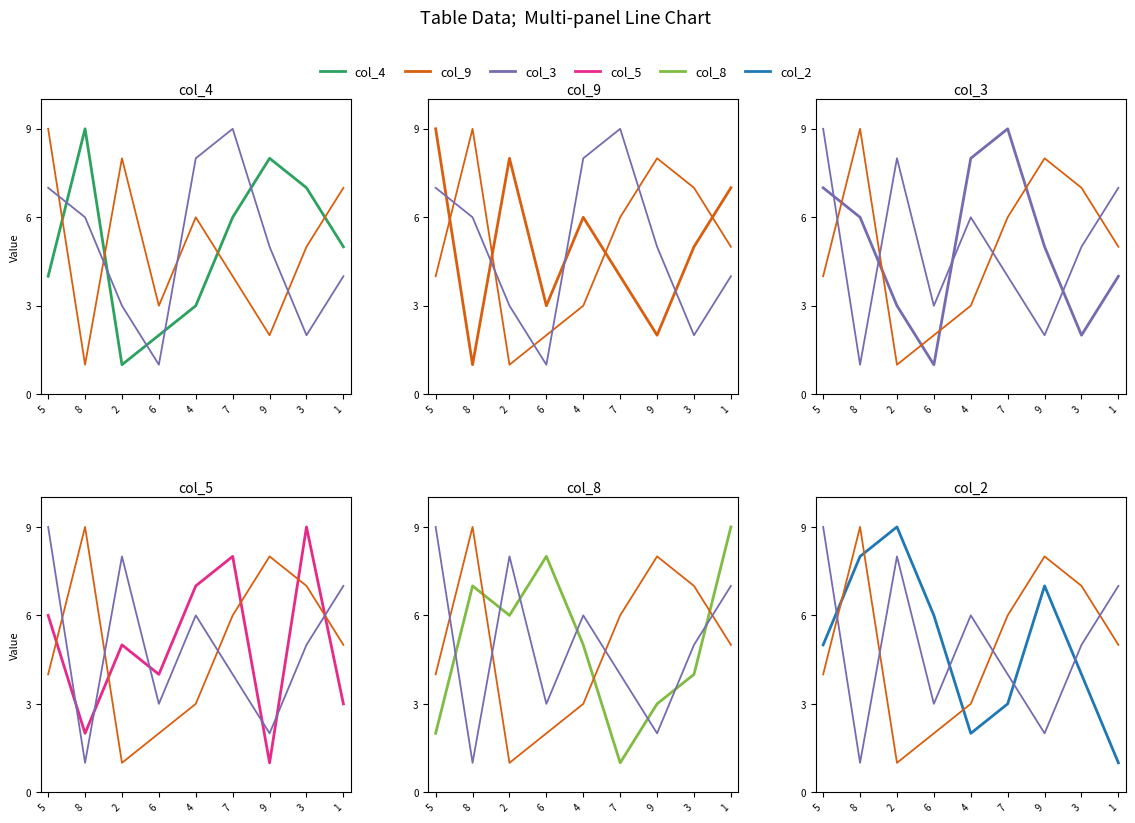

What is the difference between the maximum and second lowest values in the col_3 series?

7